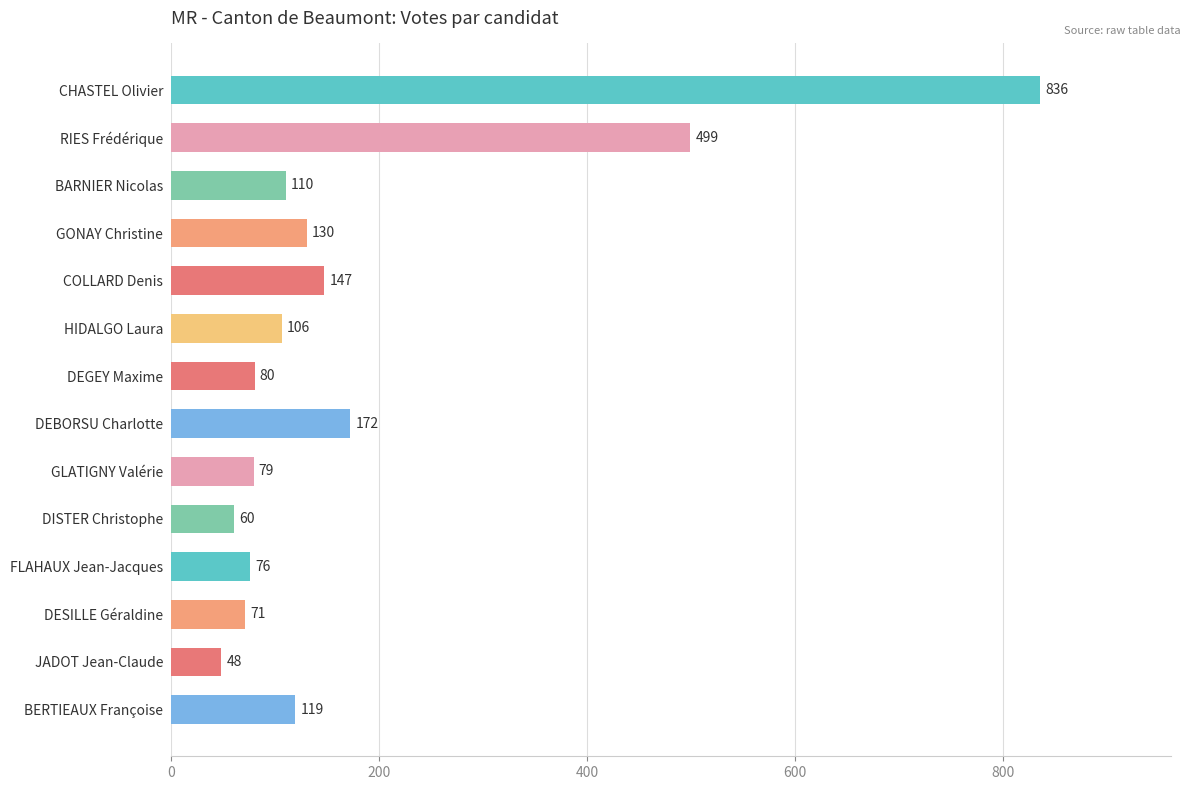

Does the chart contain any negative values?

No